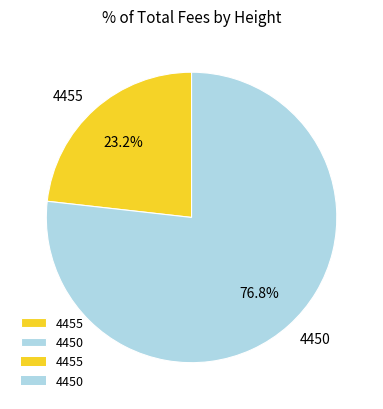

What is the ratio of the value at 4455 to the value at 4450?

0.3